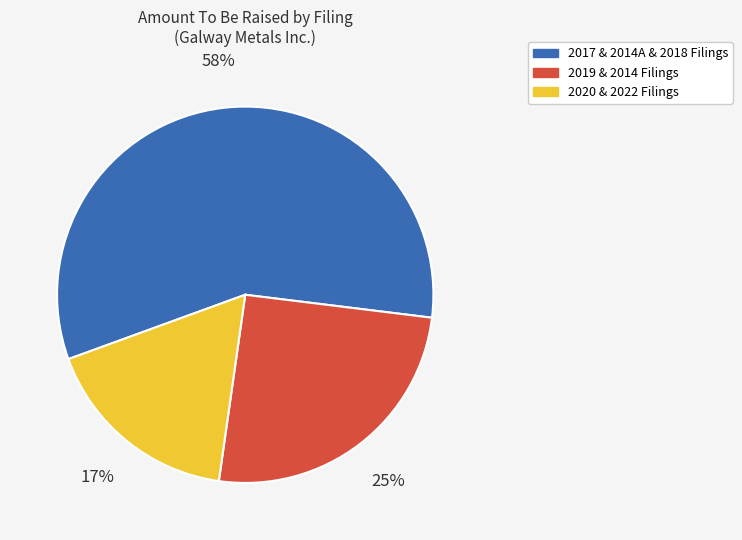

To the nearest percent, what is the average slice percentage?

33%